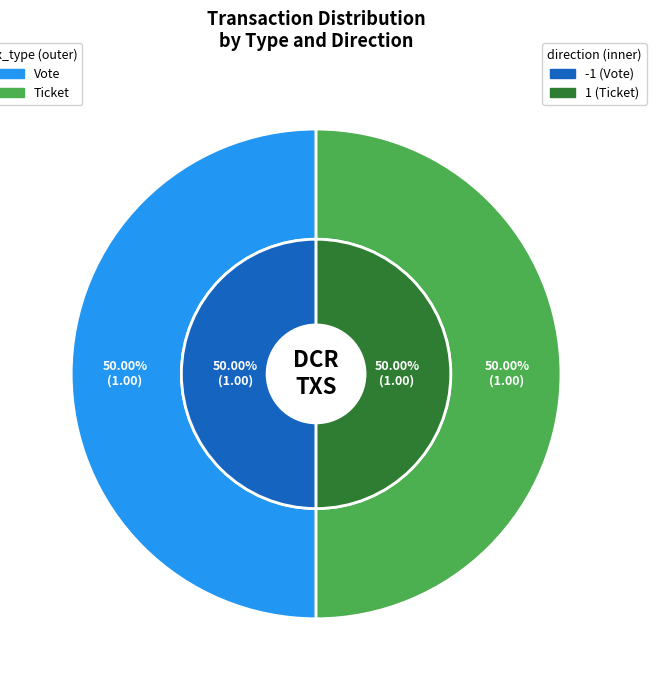

What is the largest slice in the pie chart?

Vote